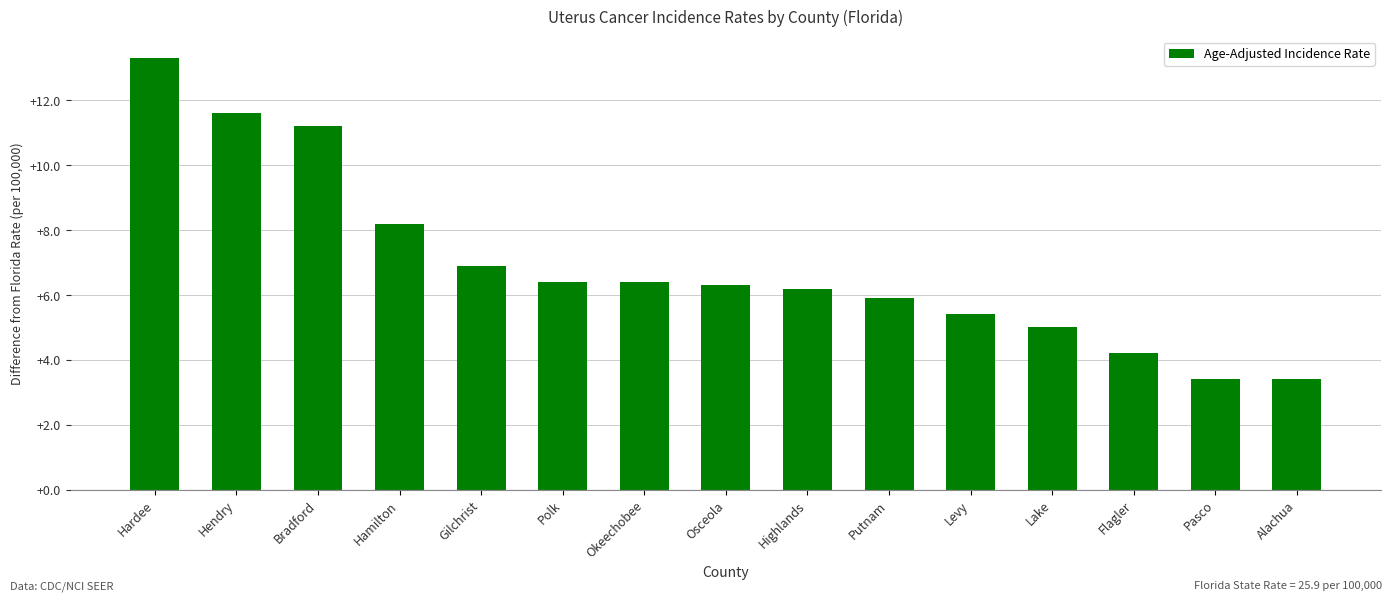

What is the difference between the second highest and second lowest values?

8.2